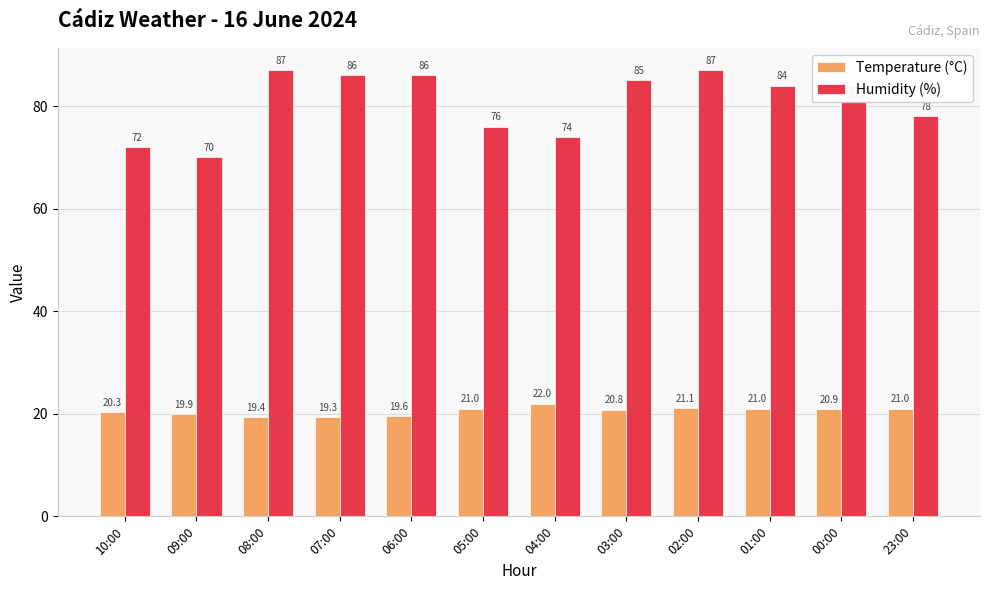

Which series has the largest total across all categories?

Humidity (%)